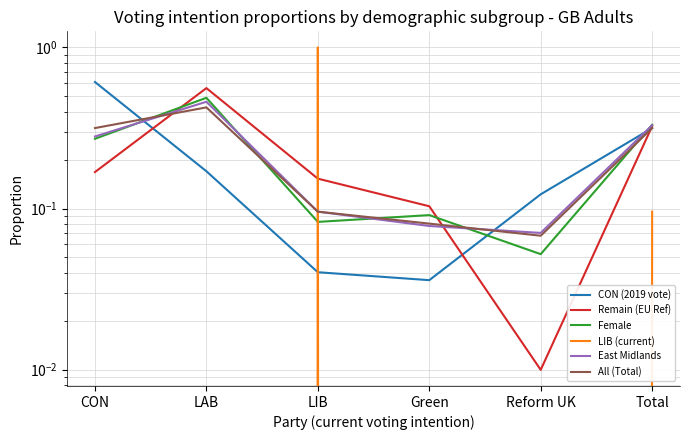

What is the label of the 1st point from the right?

Total